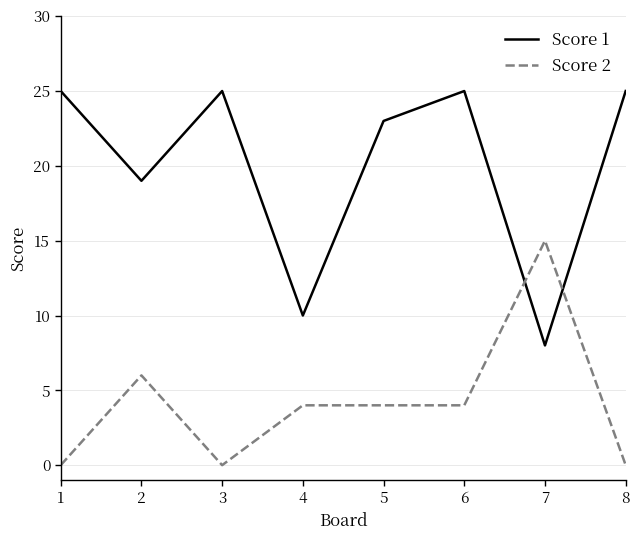

Is this an area chart (filled region under the line)?

No